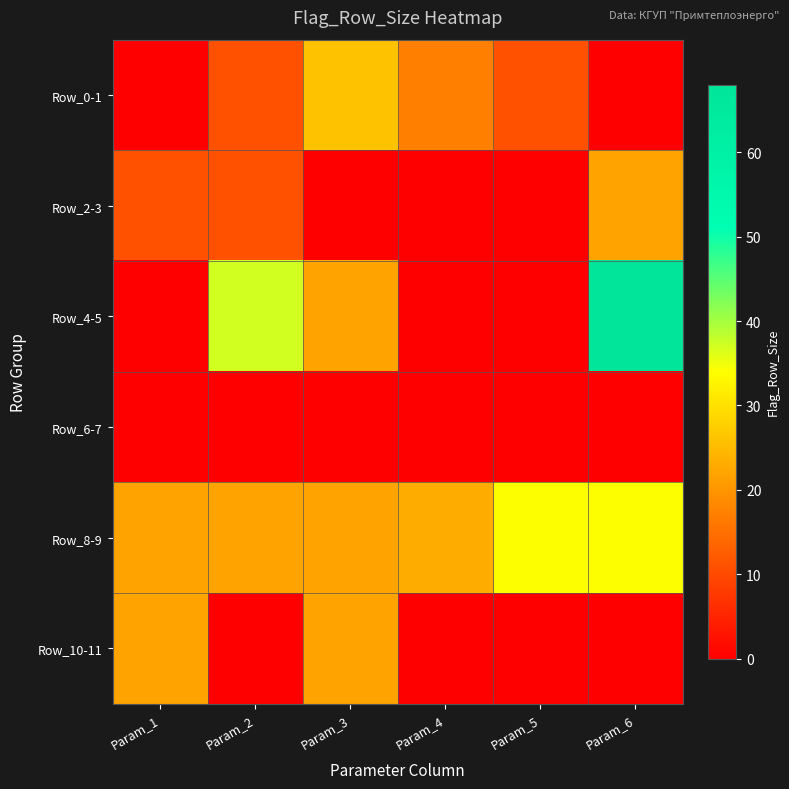

At which category is the sum across all series the highest?

Param_6